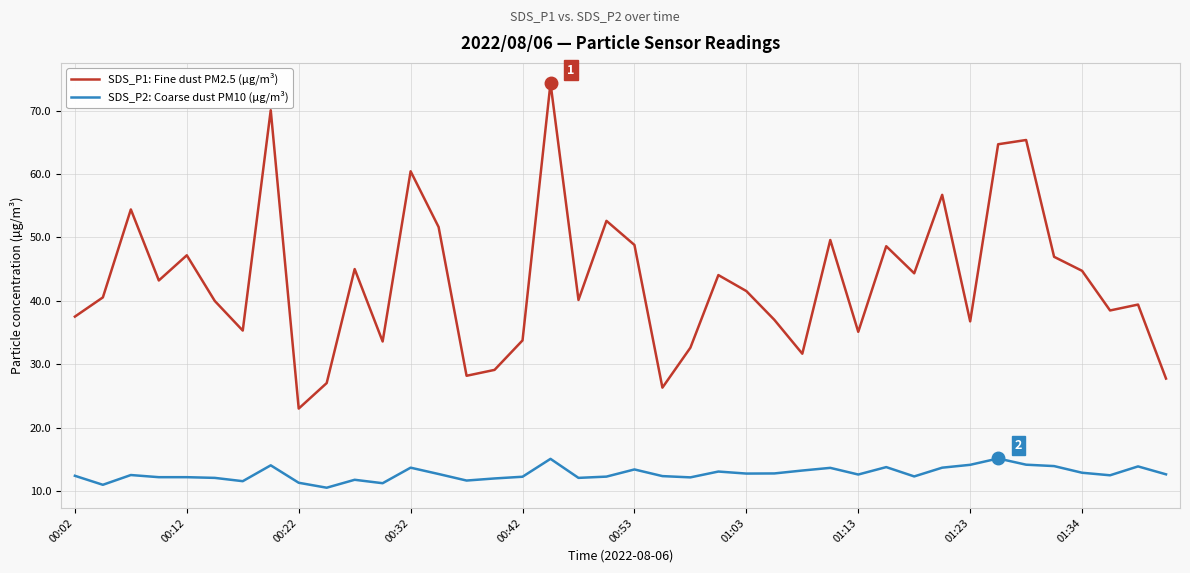

Which series has the largest range (max minus min)?

SDS_P1: Fine dust PM2.5 (µg/m³)